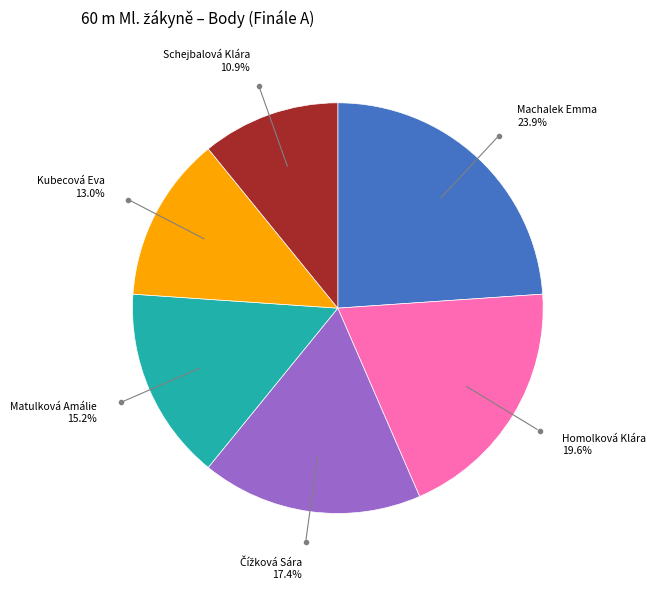

Is there any slice that represents more than half of the pie?

No